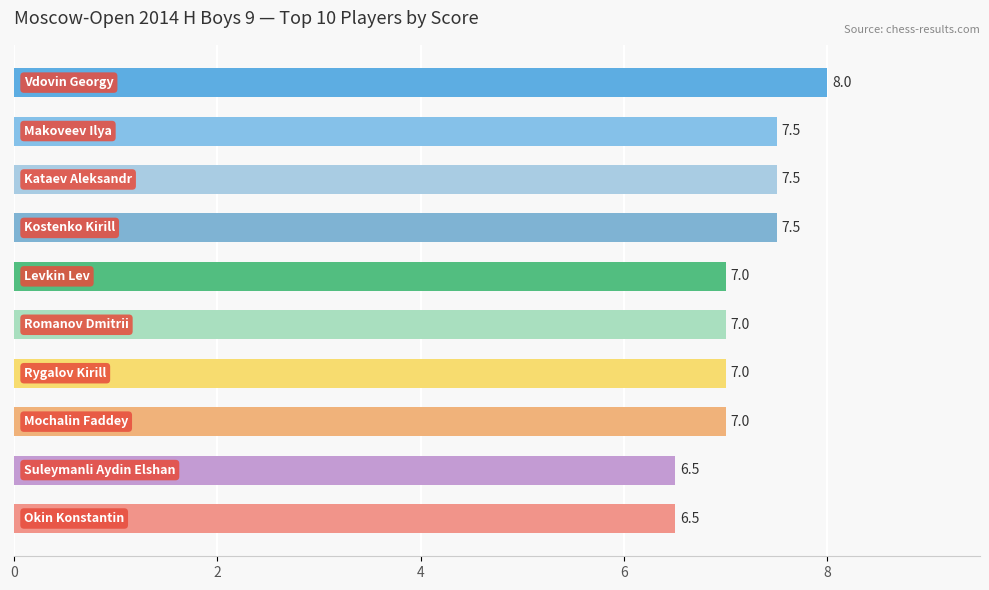

Reading bottom to top, list all the values displayed in this chart.

6.5	6.5	7.0	7.0	7.0	7.0	7.5	7.5	7.5	8.0